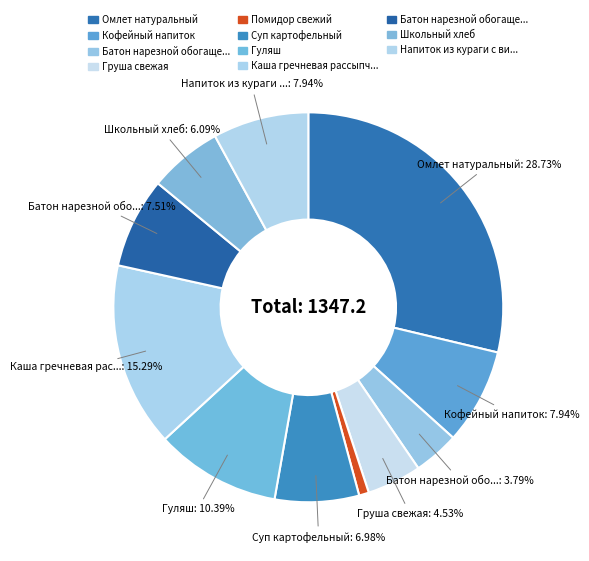

How many segments does this pie chart have?

11